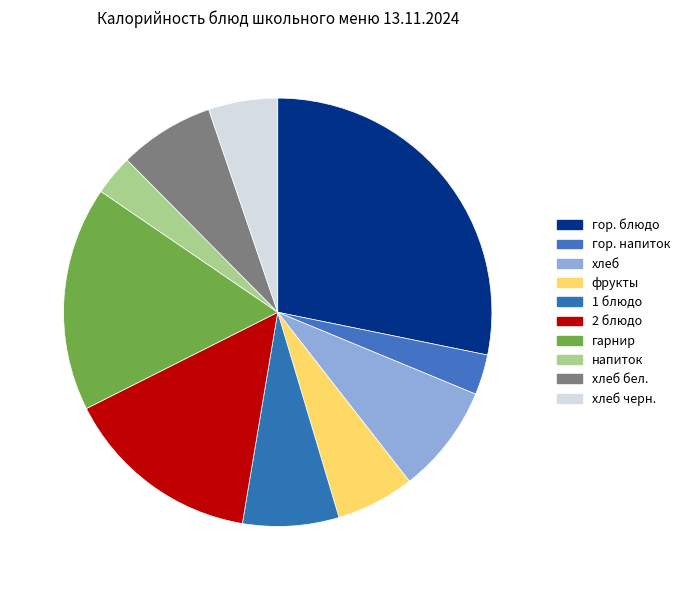

Combined, what portion of the pie is фрукты and хлеб черн.?

11.1%